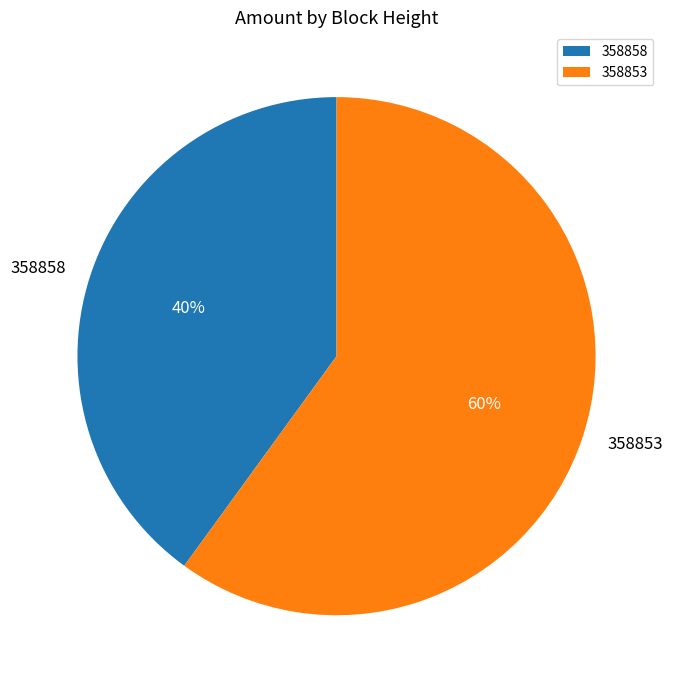

True or false: 358853 accounts for 66% of the total.

False